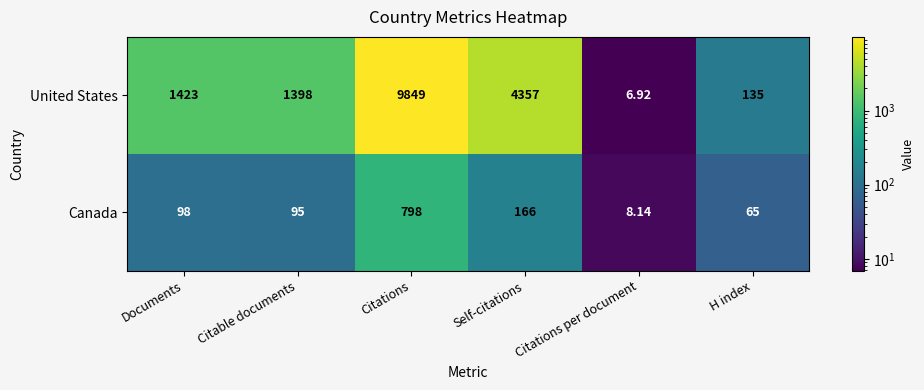

Between Citations and Self-citations, which series saw the biggest shift?

United States